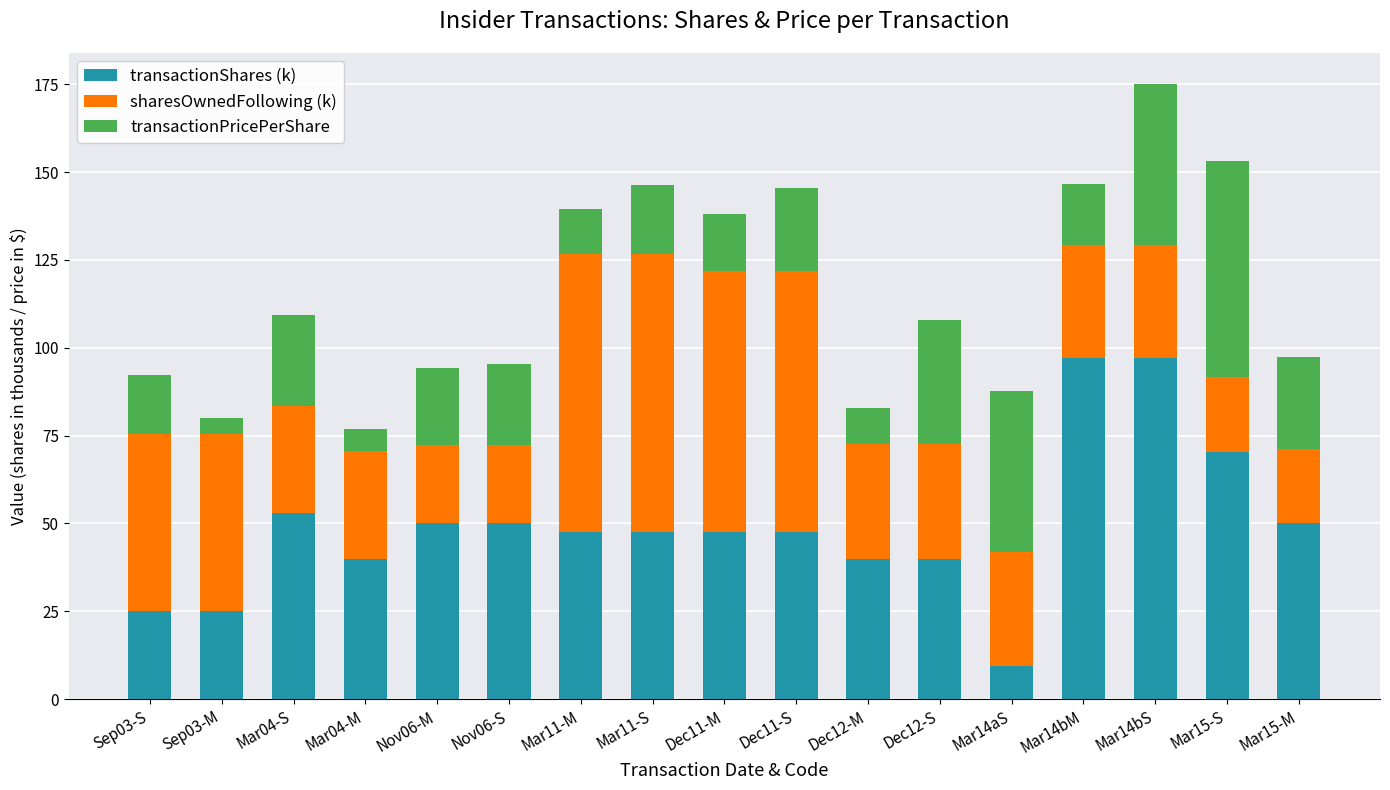

How many bars are there in total?

17